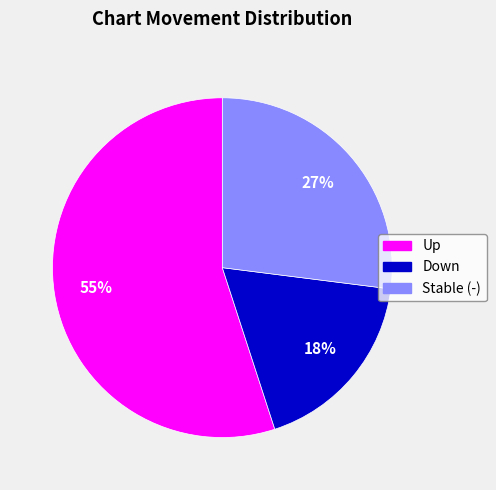

Is there any slice that represents more than half of the pie?

Yes